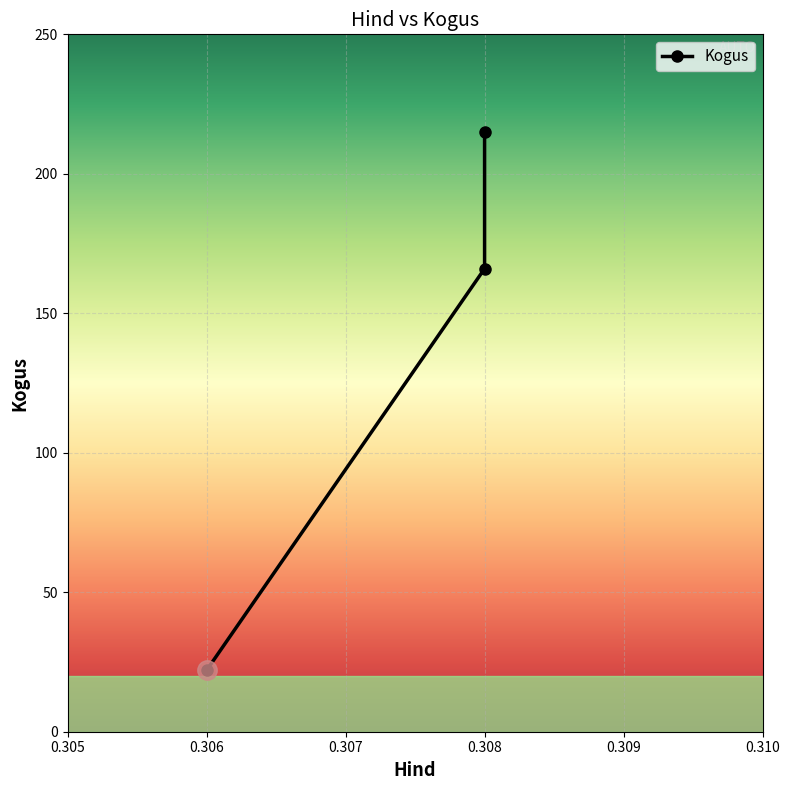

The chart shows a value of 166 at 0.308. True or false?

True